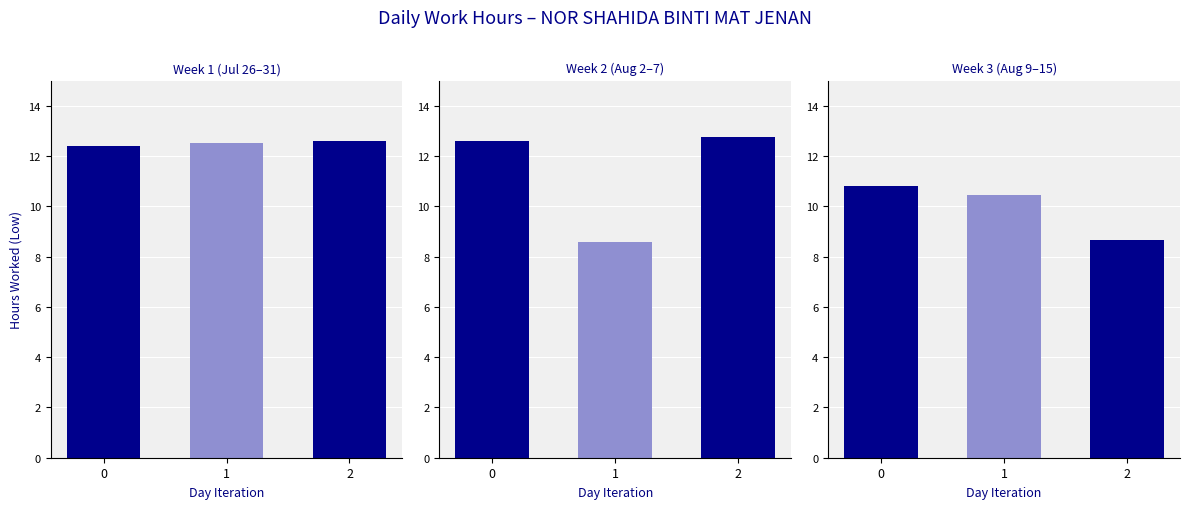

The Week 2 (Aug 2-7) series shows 12.8 at 2. True or false?

True